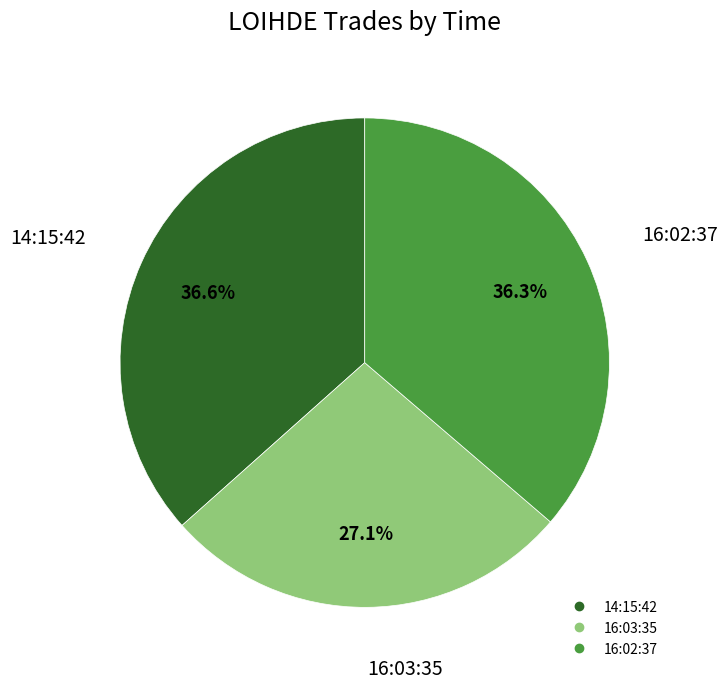

Which category has the smallest portion of the pie?

16:03:35